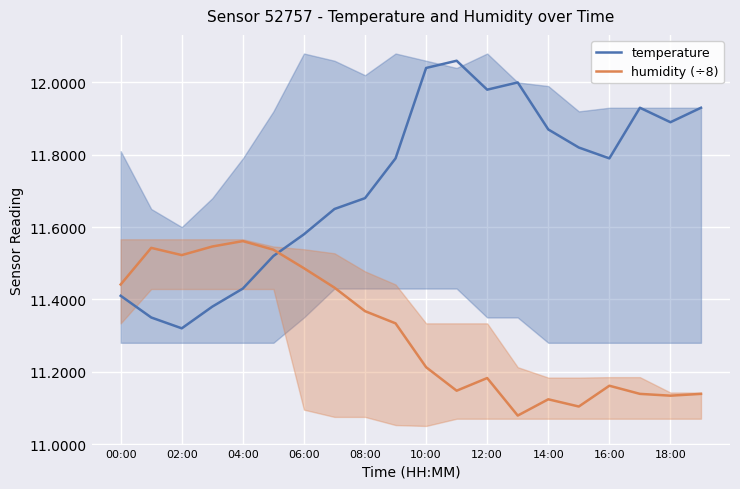

At which label does temperature reach its minimum?

02:00